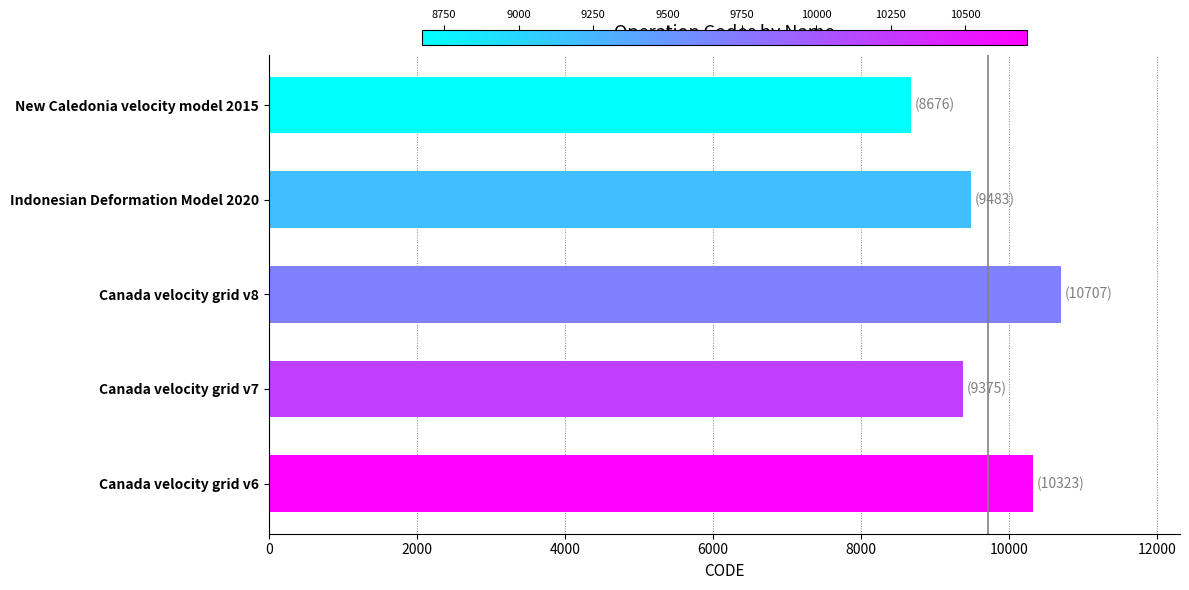

How many distinct data groups are displayed?

1